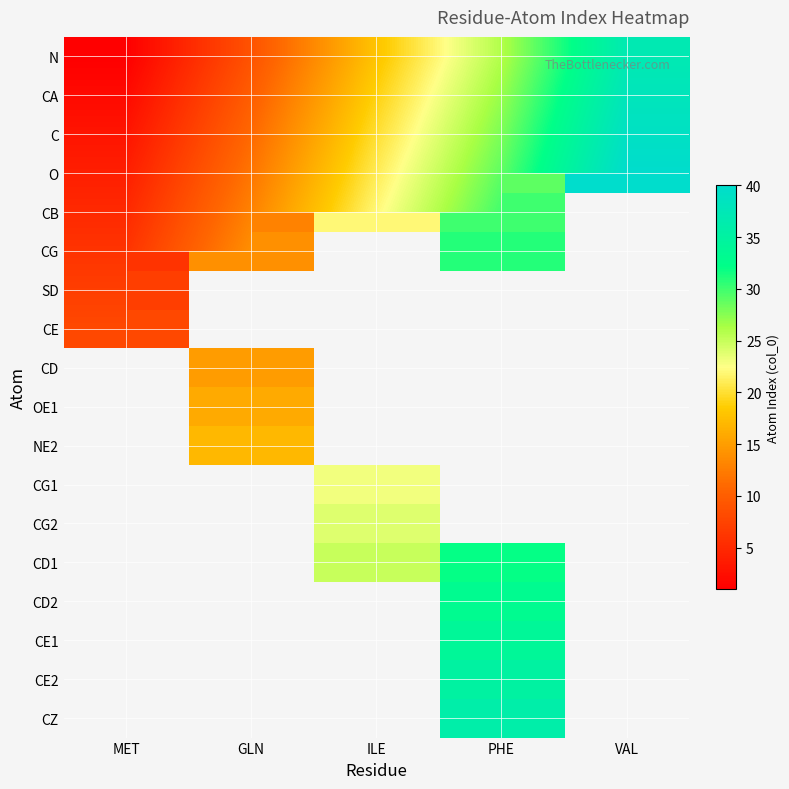

The CB series shows 47.0 at PHE. True or false?

False